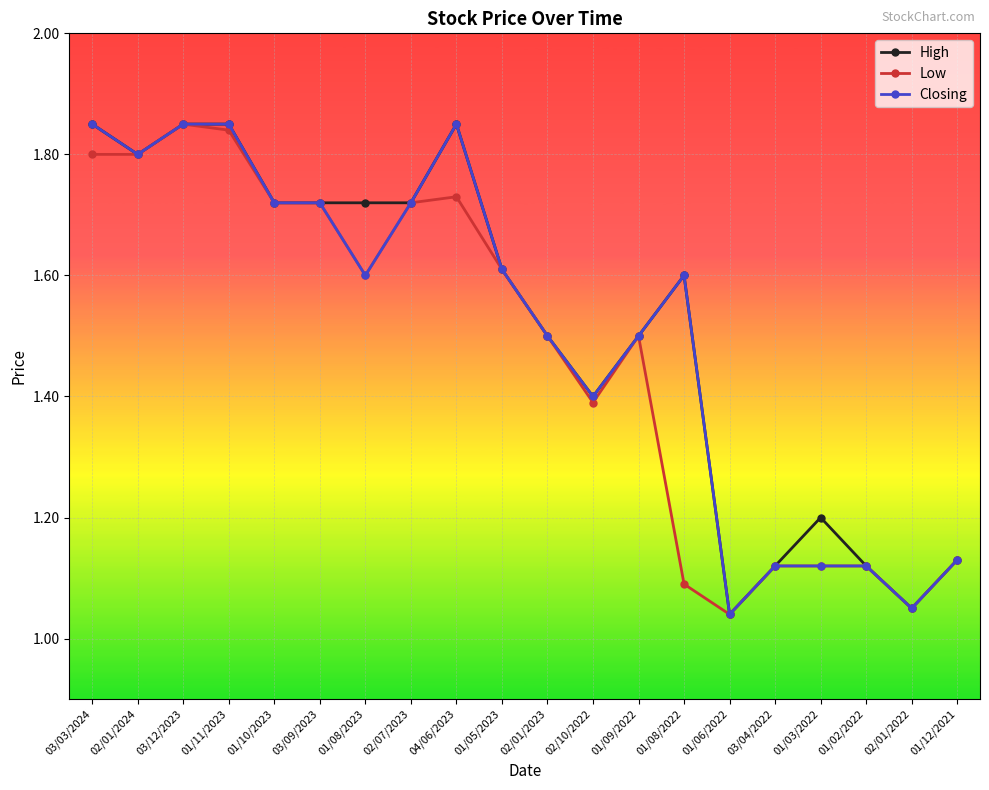

What is the sum of all High values?

30.4